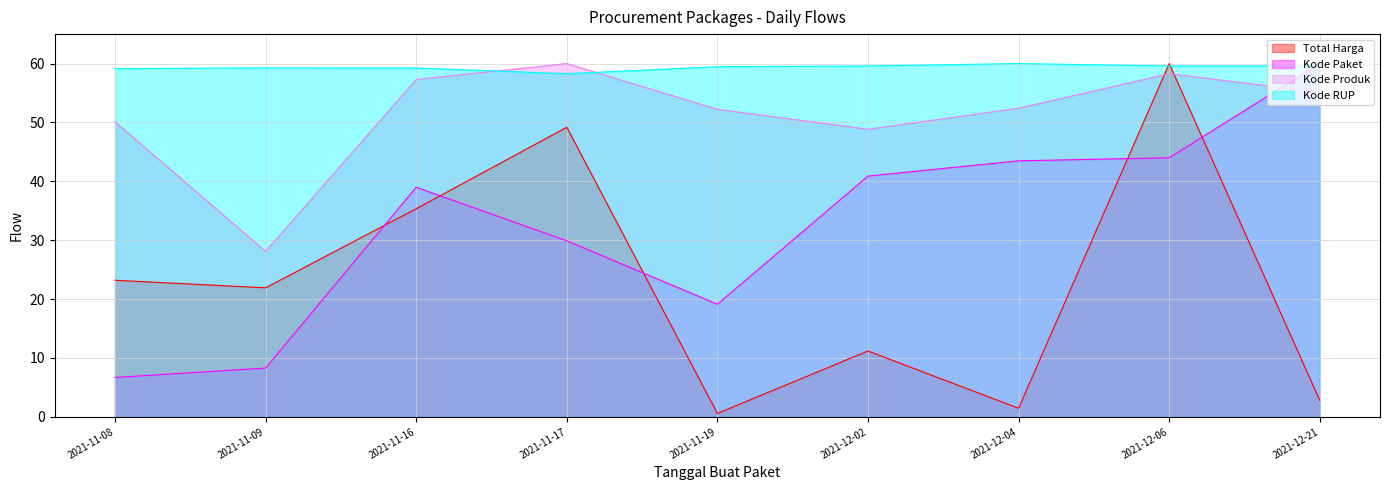

What are all the series names shown in the legend?

Total Harga, Kode Paket, Kode Produk, Kode RUP